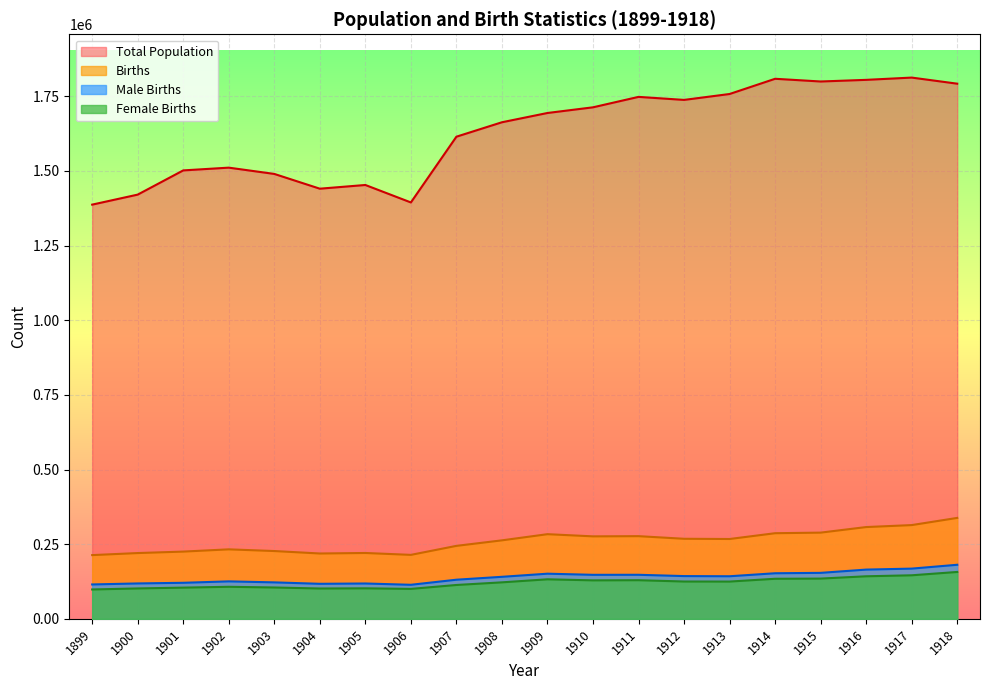

What is the difference between the maximum and minimum values in the Female Births series?

58659